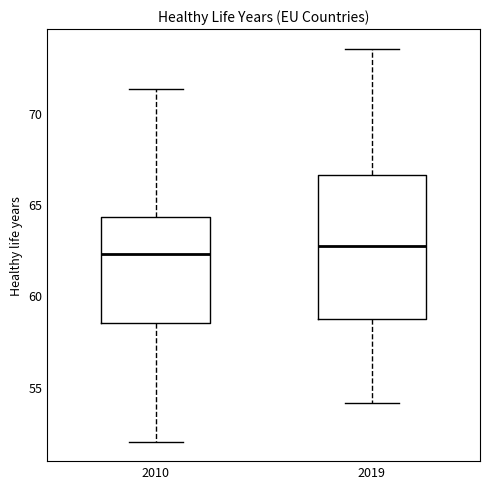

Where does the upper whisker of the box at x = 2010 end on the y-axis? The values are not printed on the chart, so give them approximately, as read against the axis.

71.5